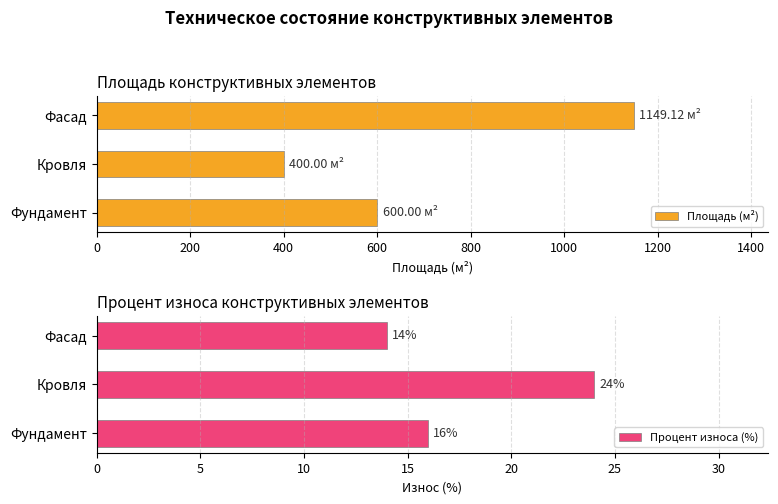

What is the difference between the second highest and minimum values in the Площадь (м²) series?

200.0